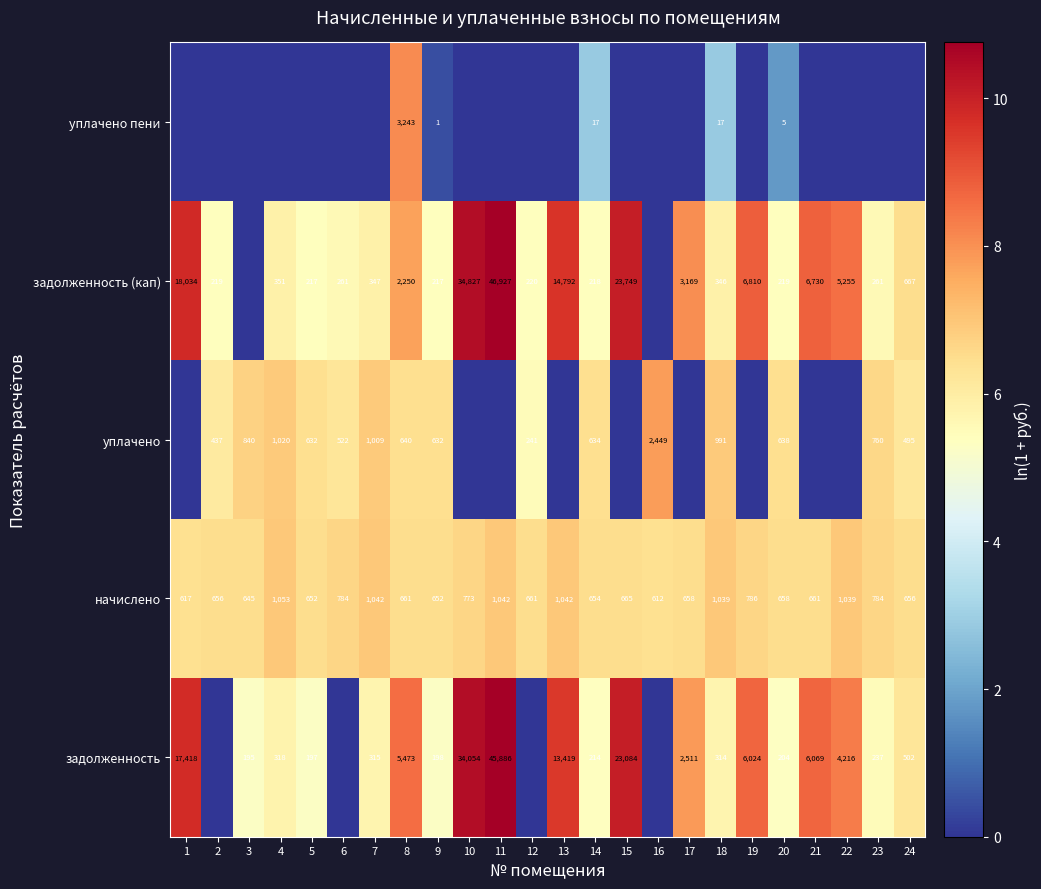

True or false: начислено has a value of 4.4 at 24.

False